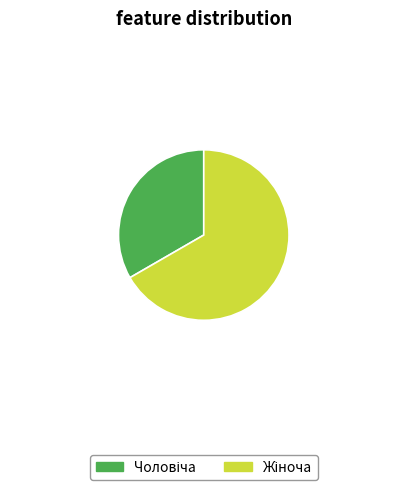

How many slices are in this pie chart?

2